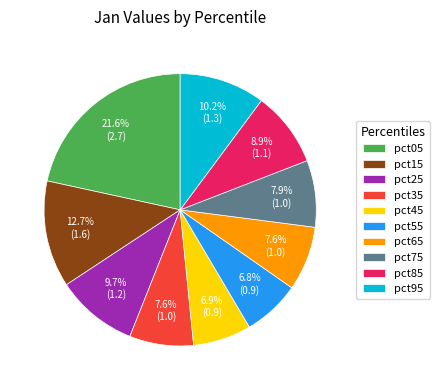

Which category has the biggest portion of the pie?

pct05